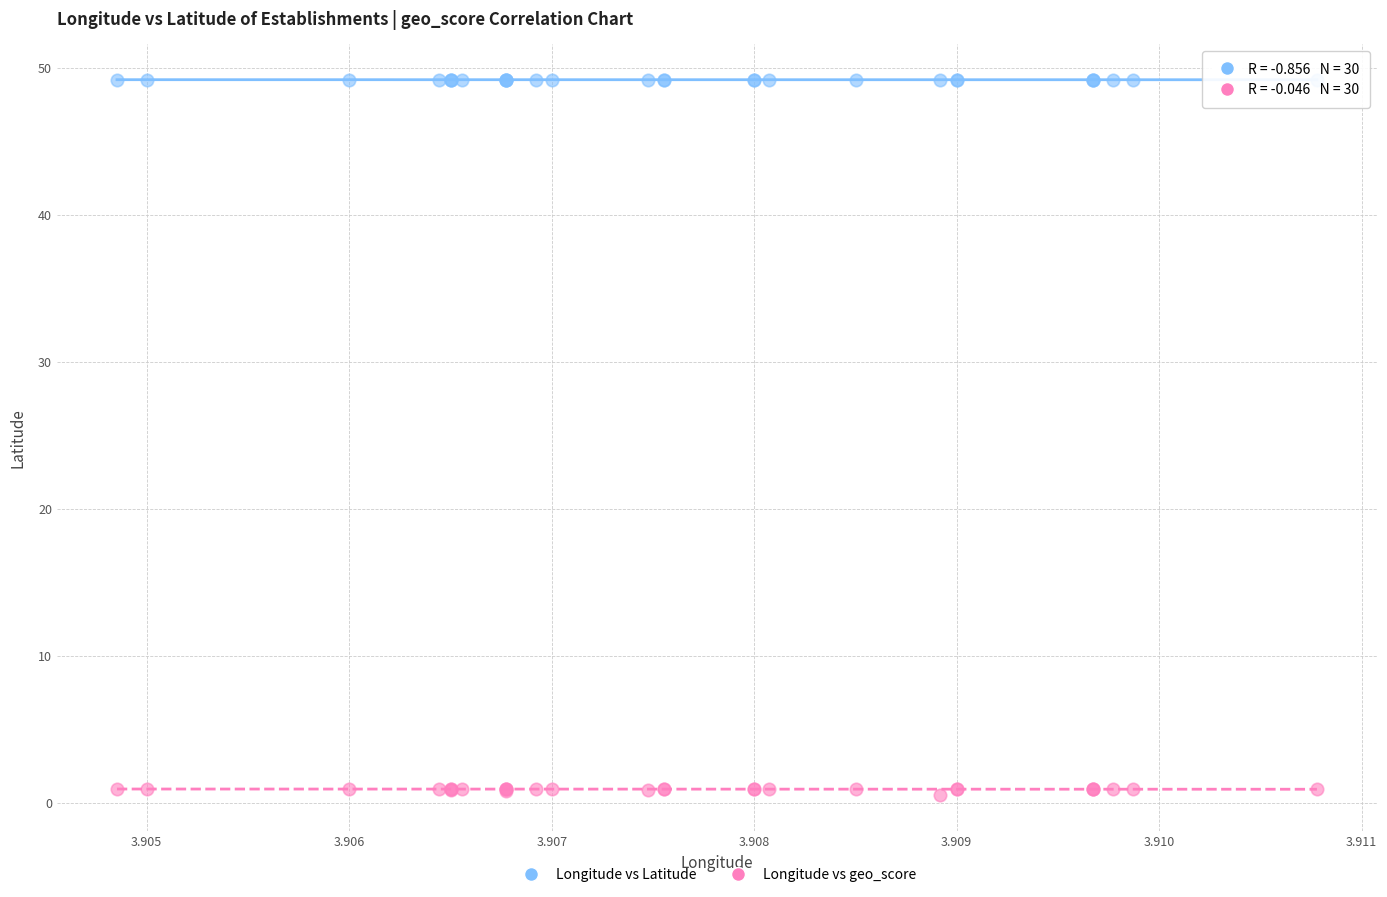

Which series has the largest Y range (max minus min)?

Longitude vs geo_score